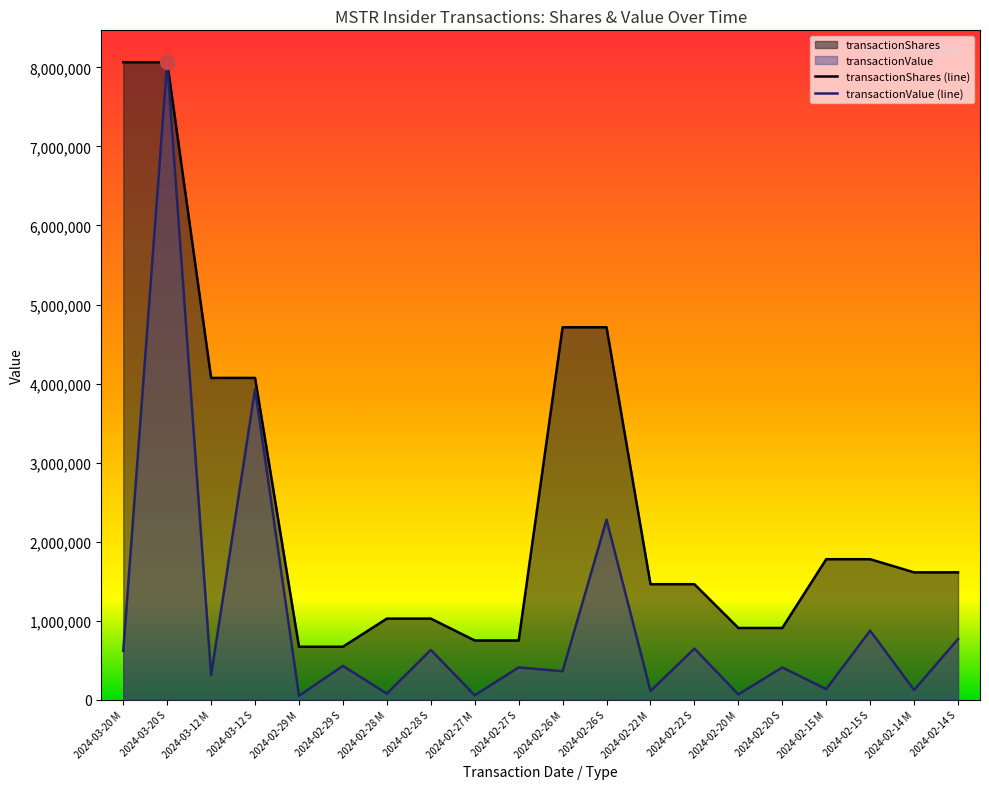

Reading left to right, extract all data points from this chart.

transactionShares: 8064624.0	8064624.0	4071844.5	4071844.5	672052.0	672052.0	1027844.2	1027844.2	751116.9	751116.9	4712270.5	4712270.5	1462701.4	1462701.4	909246.8	909246.8	1778961.2	1778961.2	1612924.8	1612924.8
transactionValue: 619293.0	8064624.0	312682.0	3931717.0	51608.0	429841.0	78930.0	632425.0	57679.0	410639.0	361861.0	2278323.0	112323.0	648284.0	69822.0	409227.0	136609.0	875886.0	123859.0	769994.0